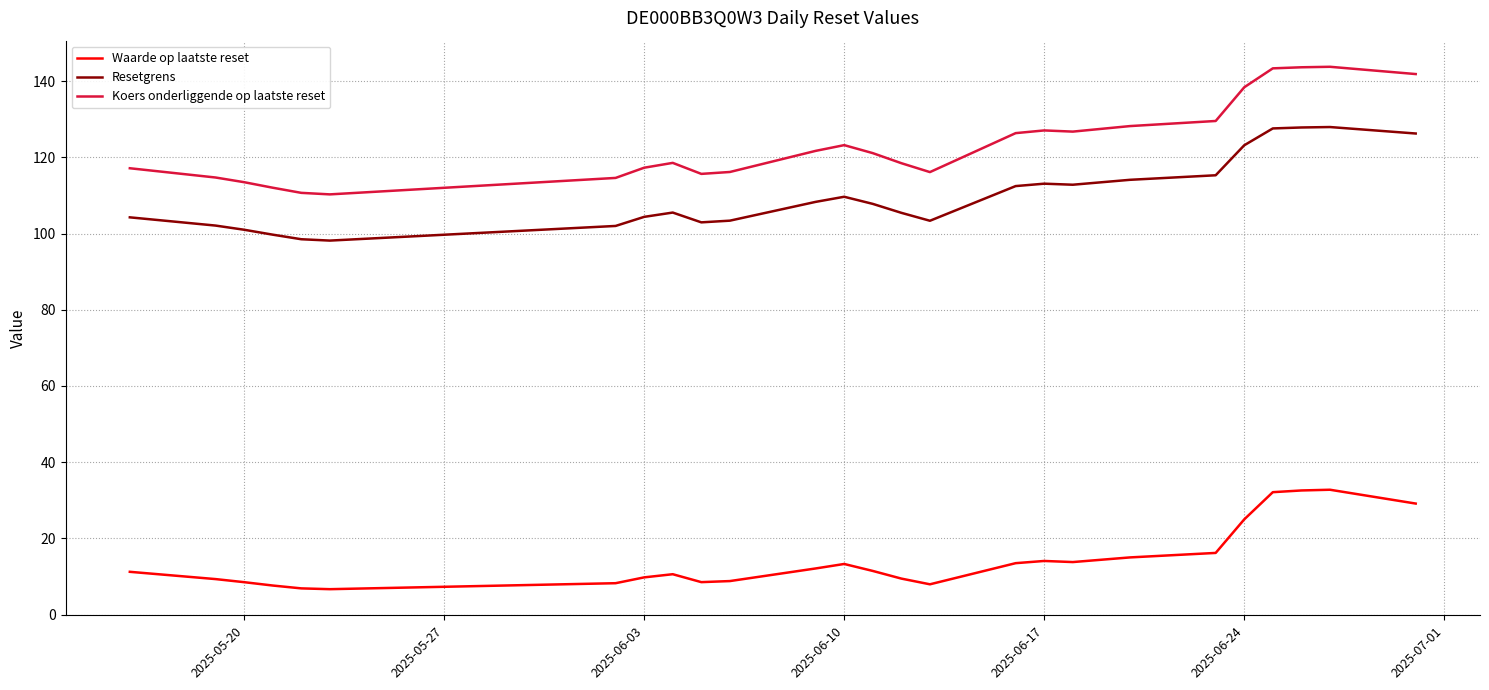

What is the highest value of the Resetgrens series?

128.0